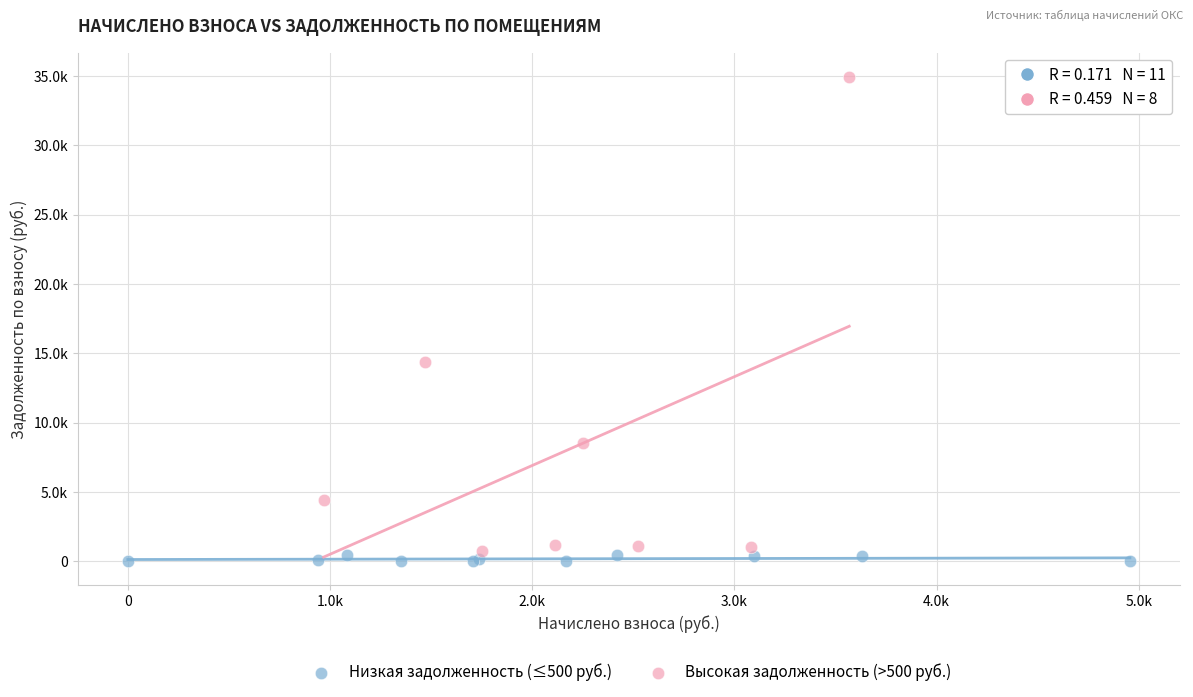

Which series reaches the minimum Y coordinate?

Низкая задолженность (≤500 руб.)